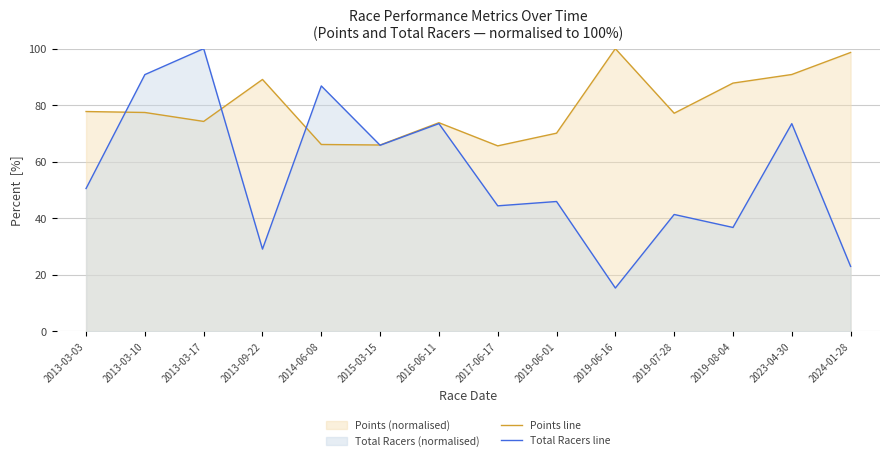

How many times do Total Racers line and Points line cross each other?

4